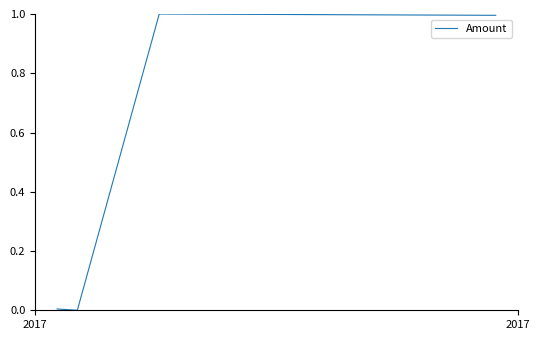

What is the greatest value displayed?

1.0